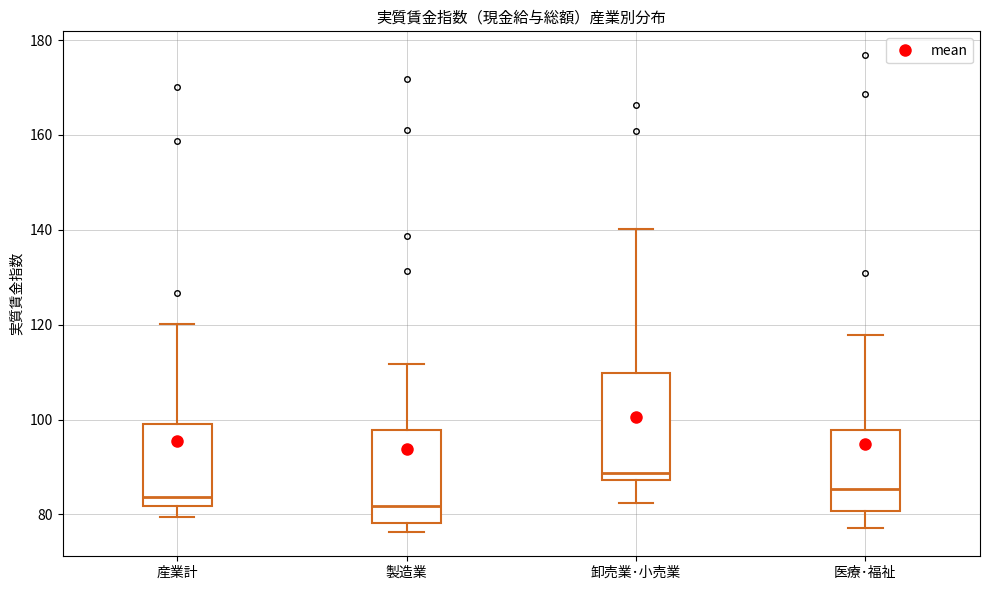

Which box's median line is the highest?

卸売業･小売業